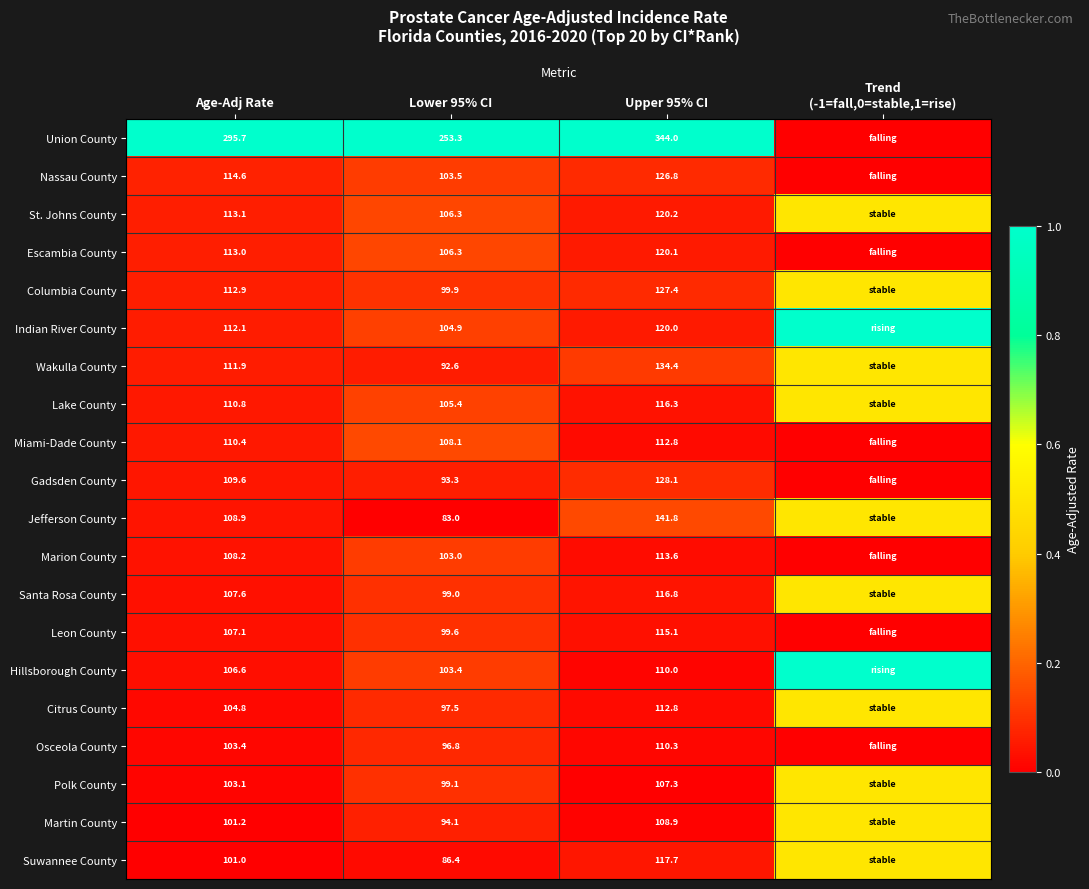

What is the difference between the Marion County values at Age-Adj Rate and Lower 95% CI?

5.2